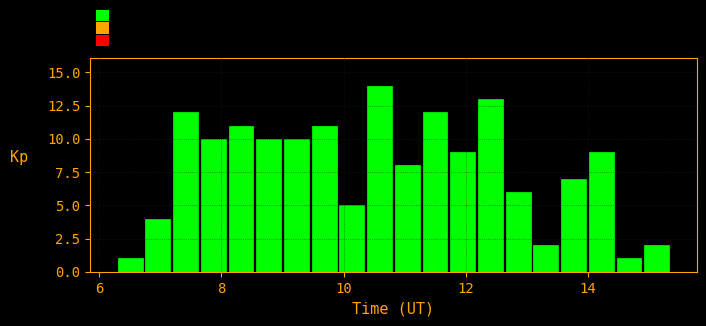

Read against the x-axis, roughly where is the centre of the tallest bar?

10.6